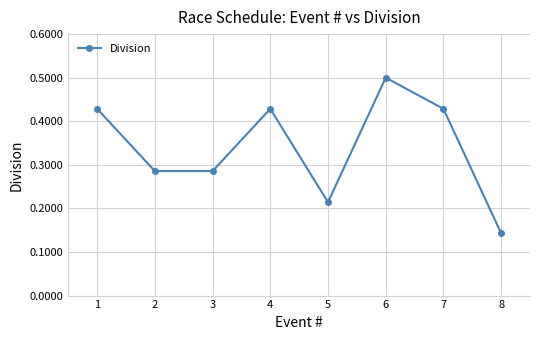

What is the value of the 6th point from the left?

0.5